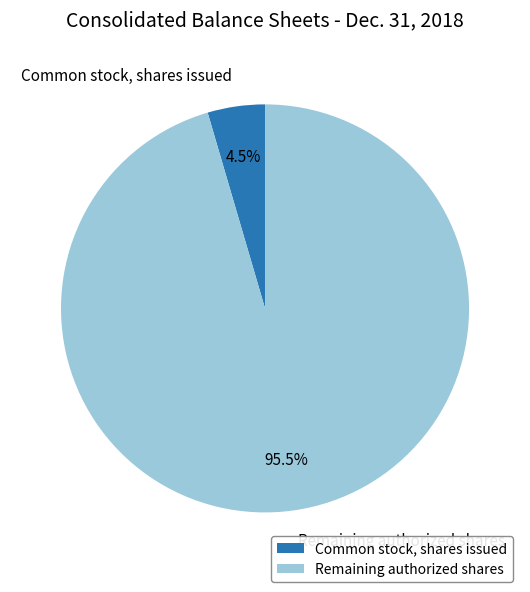

Does Common stock, shares issued represent more than half of the total?

No